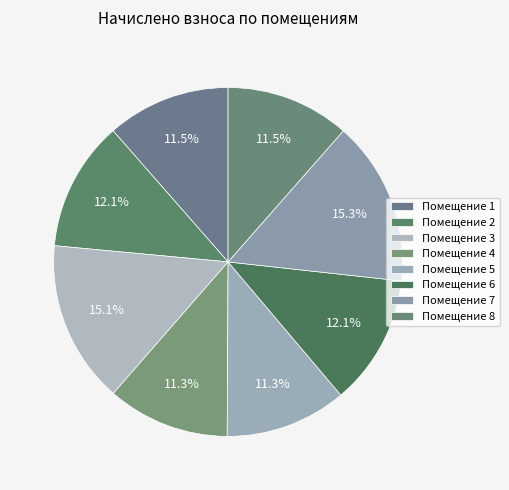

How many segments does this pie chart have?

8